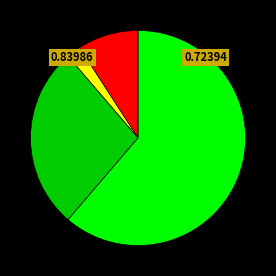

Is there any slice that represents more than half of the pie?

Yes